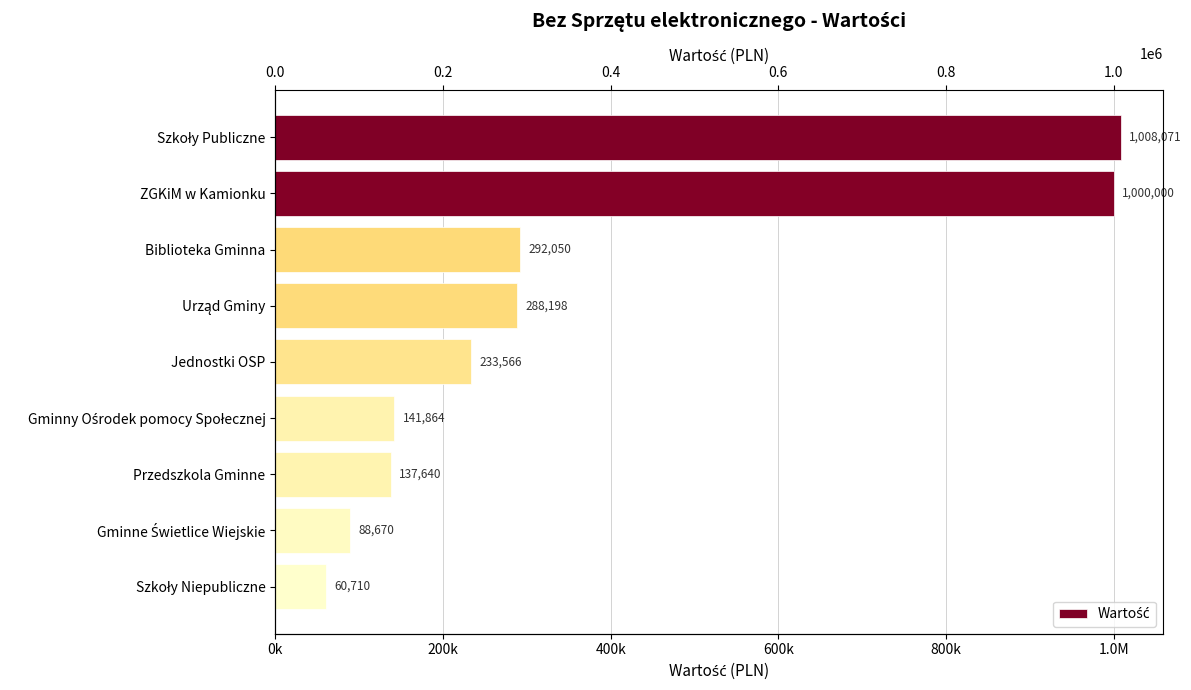

Are the bars horizontal?

Yes